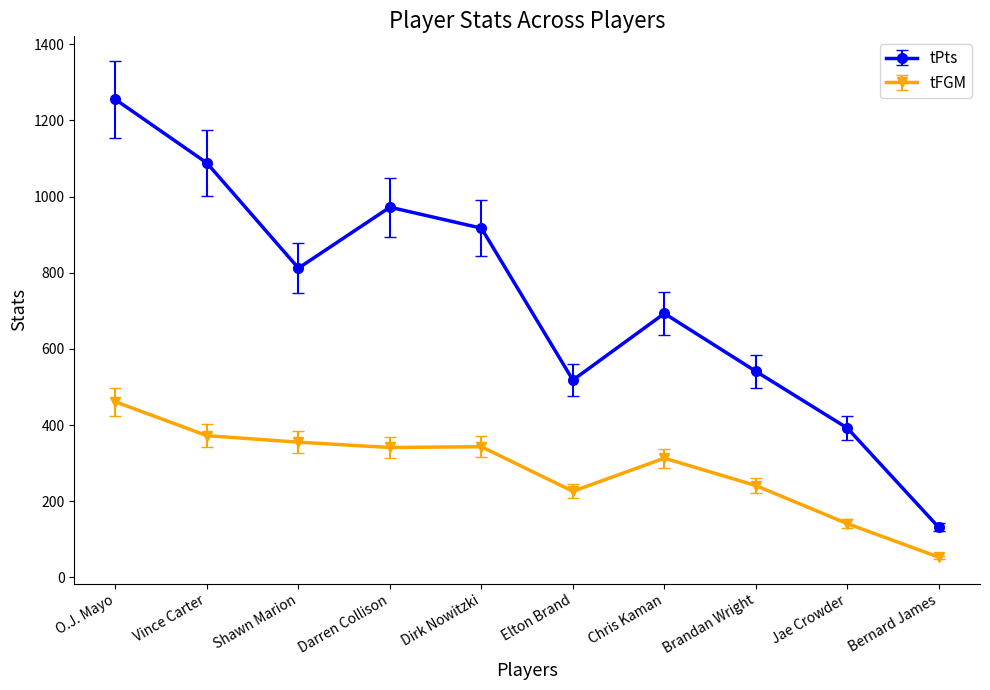

At which category does tPts reach its first local valley?

Shawn Marion